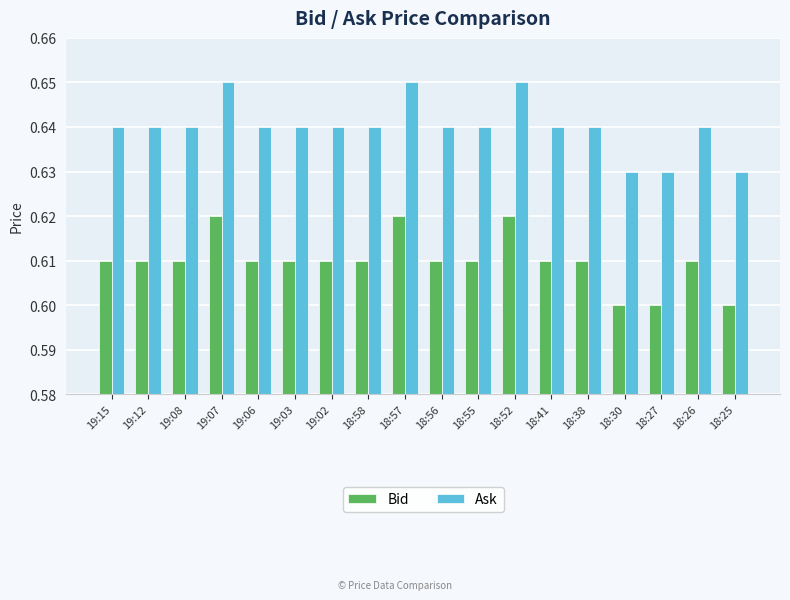

How many Bid values are between 0 and 1?

18